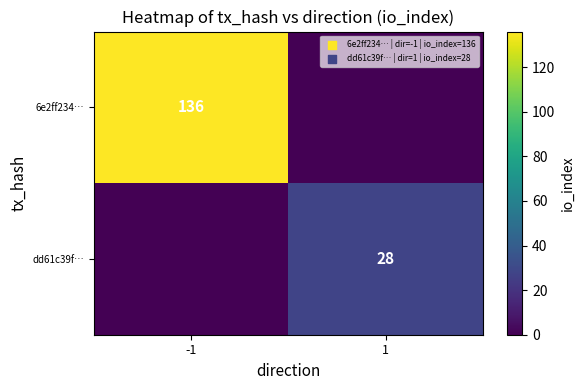

Is the value of 6e2ff234… at -1 greater than the value of dd61c39f… at 1?

Yes